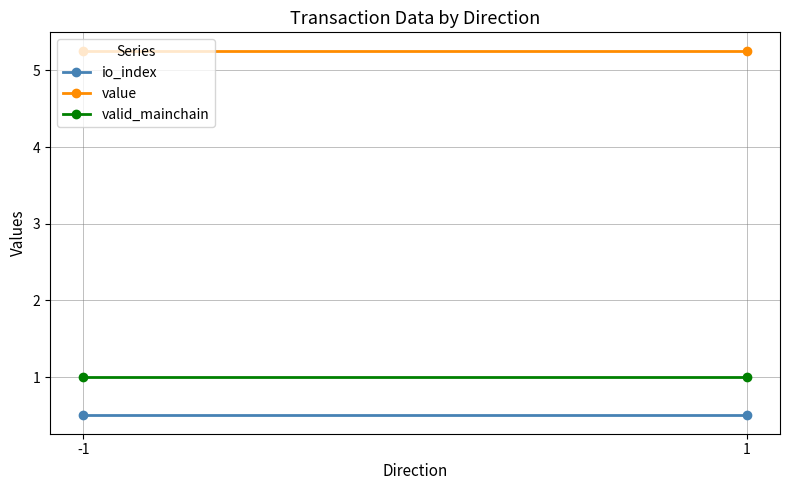

The value of value at 1 is 5.3. True or false?

True